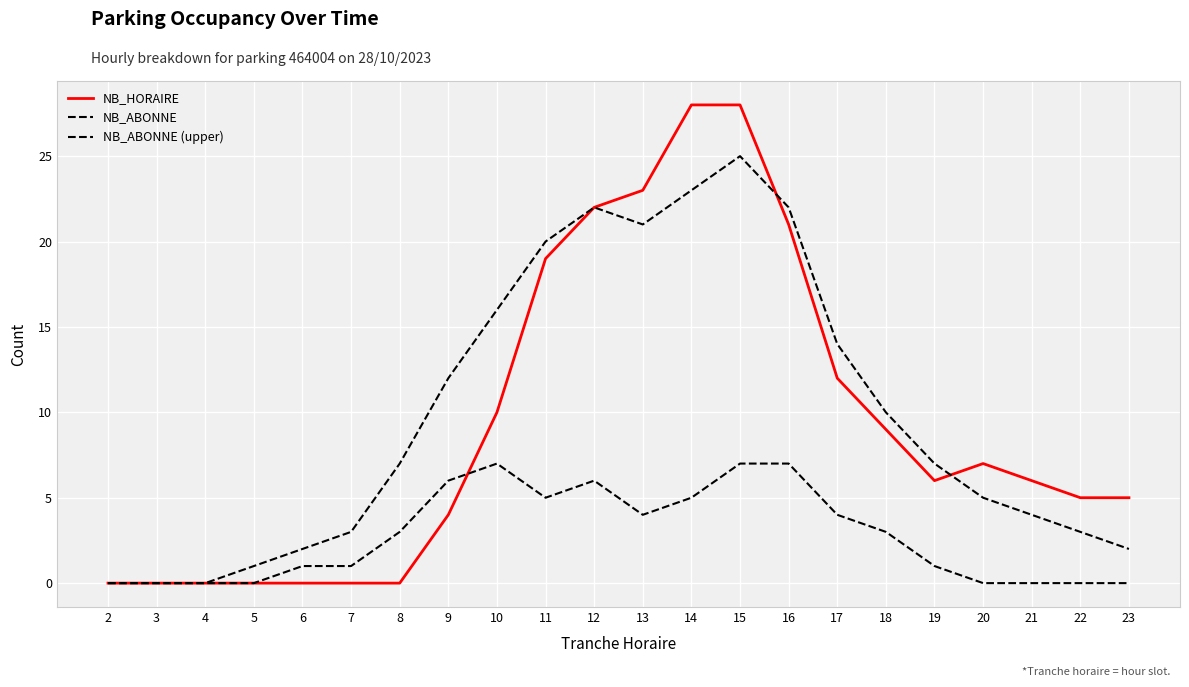

Which series ends up on top after the final intersection of NB_HORAIRE and NB_ABONNE?

NB_HORAIRE